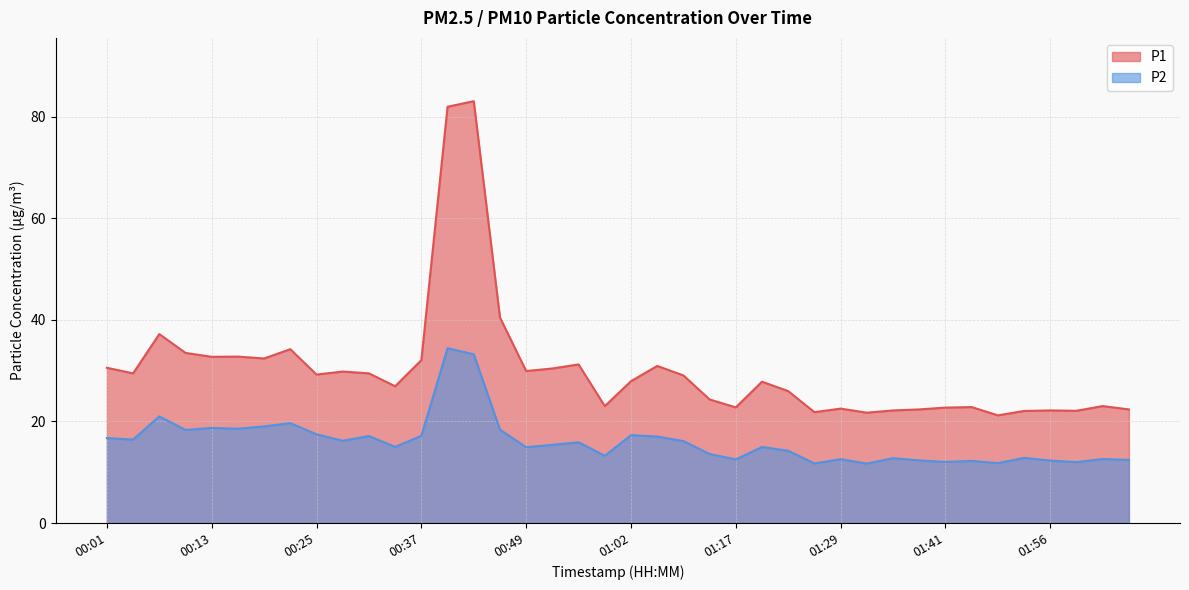

True or false: P1 and P2 cross at least once.

False